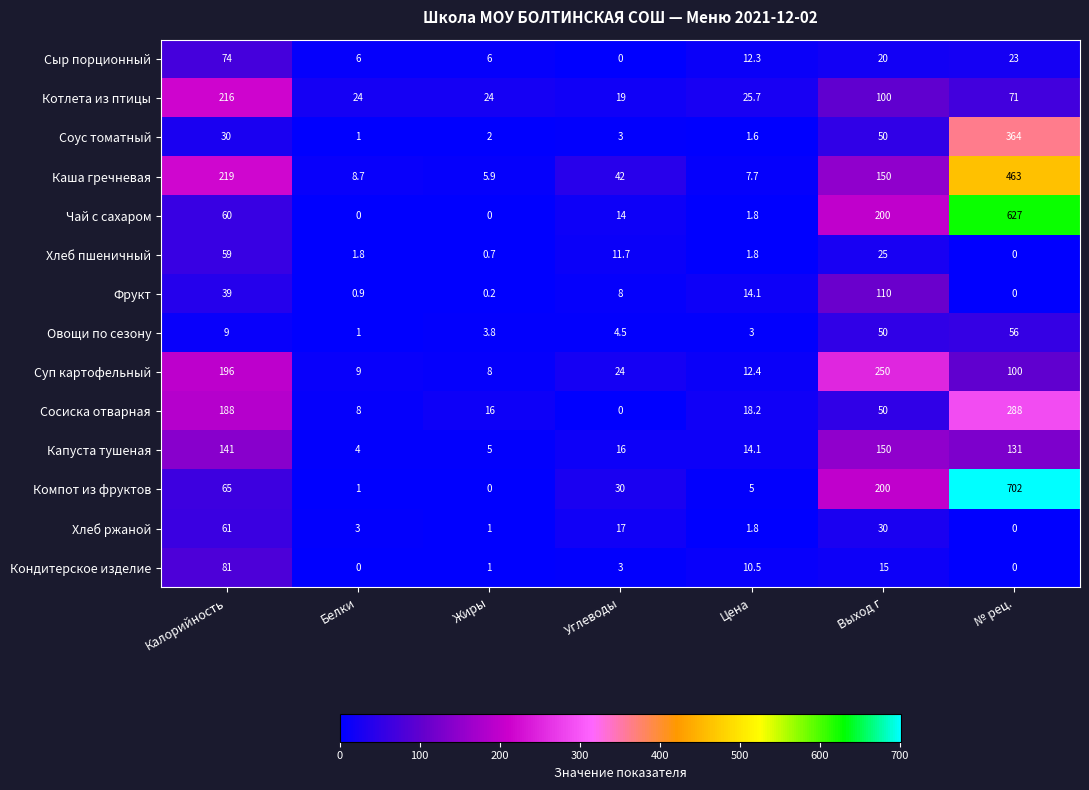

At how many categories does at least one series exceed 433?

1